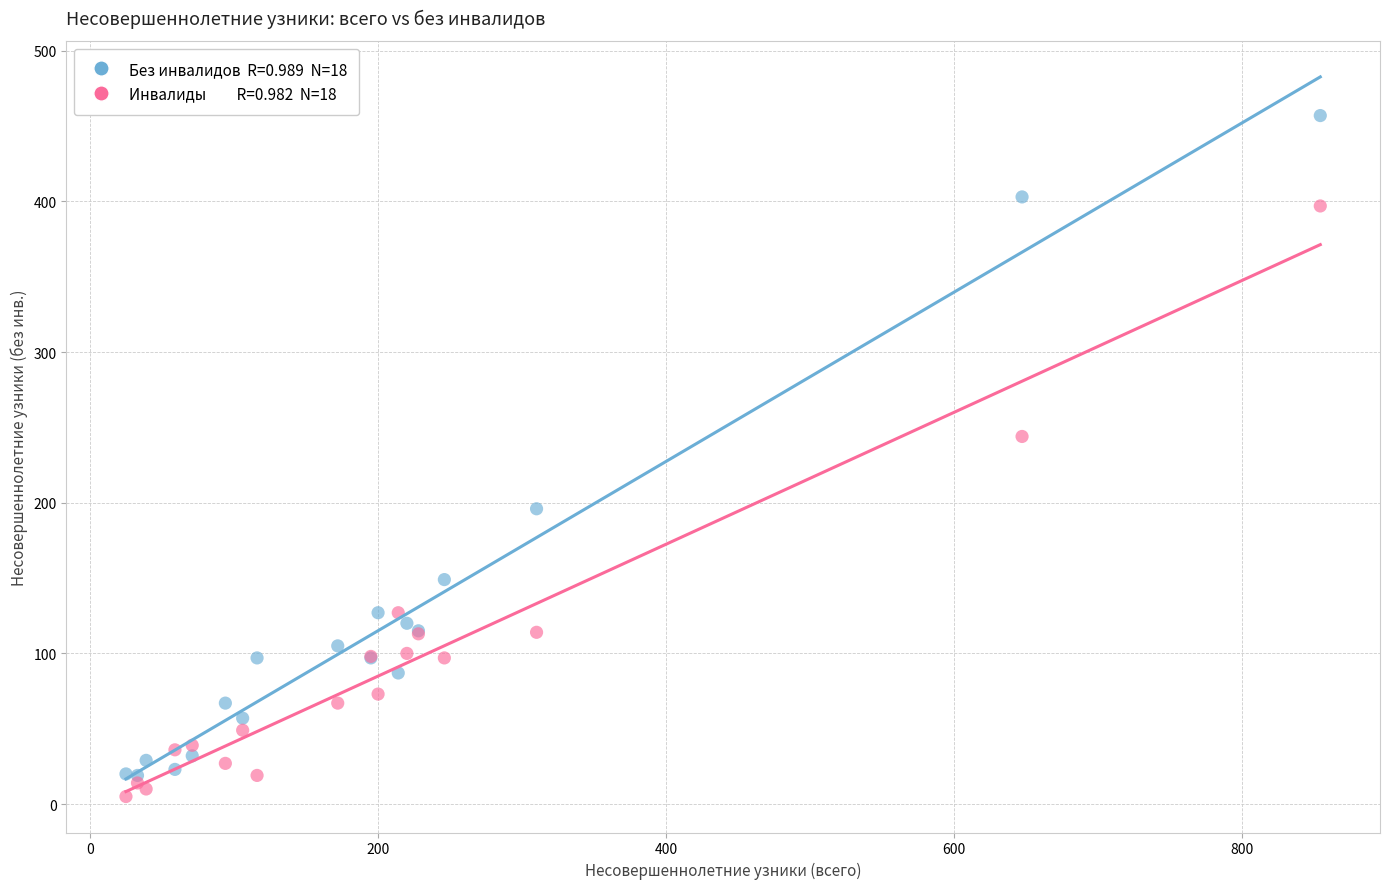

Across all series, what Y value is closest to 231?

244